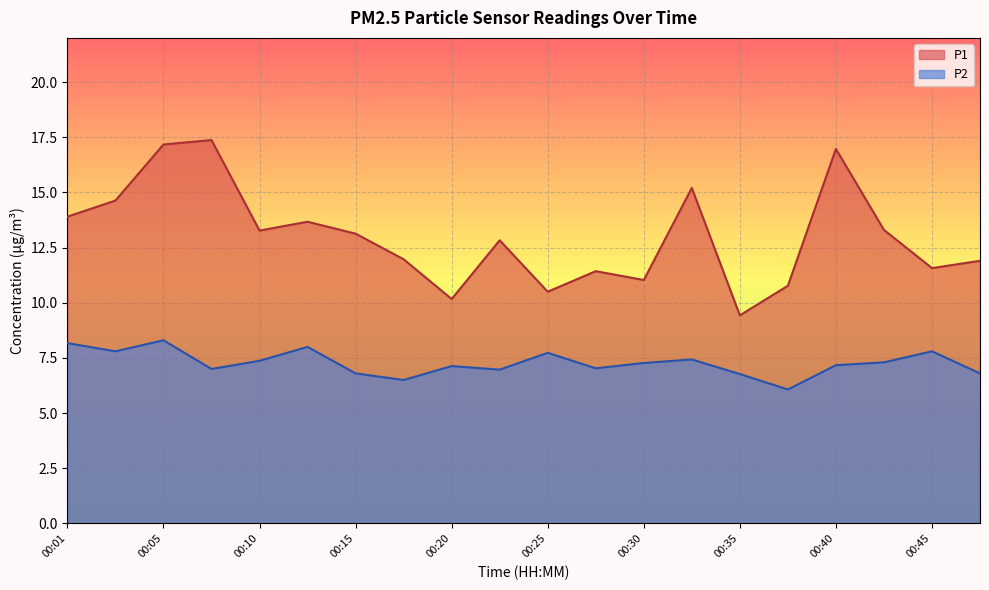

What is the value of the P1 point at the 11th from the left?

10.5